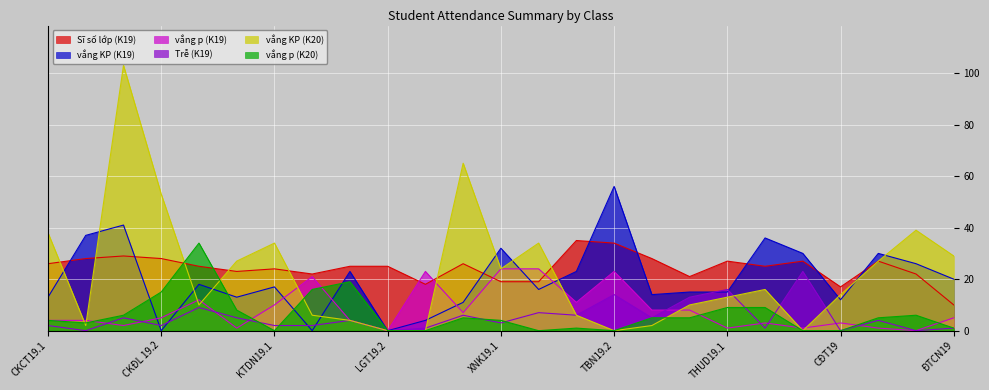

What is the value of the Trễ (K19) point at the 3rd from the left?

5